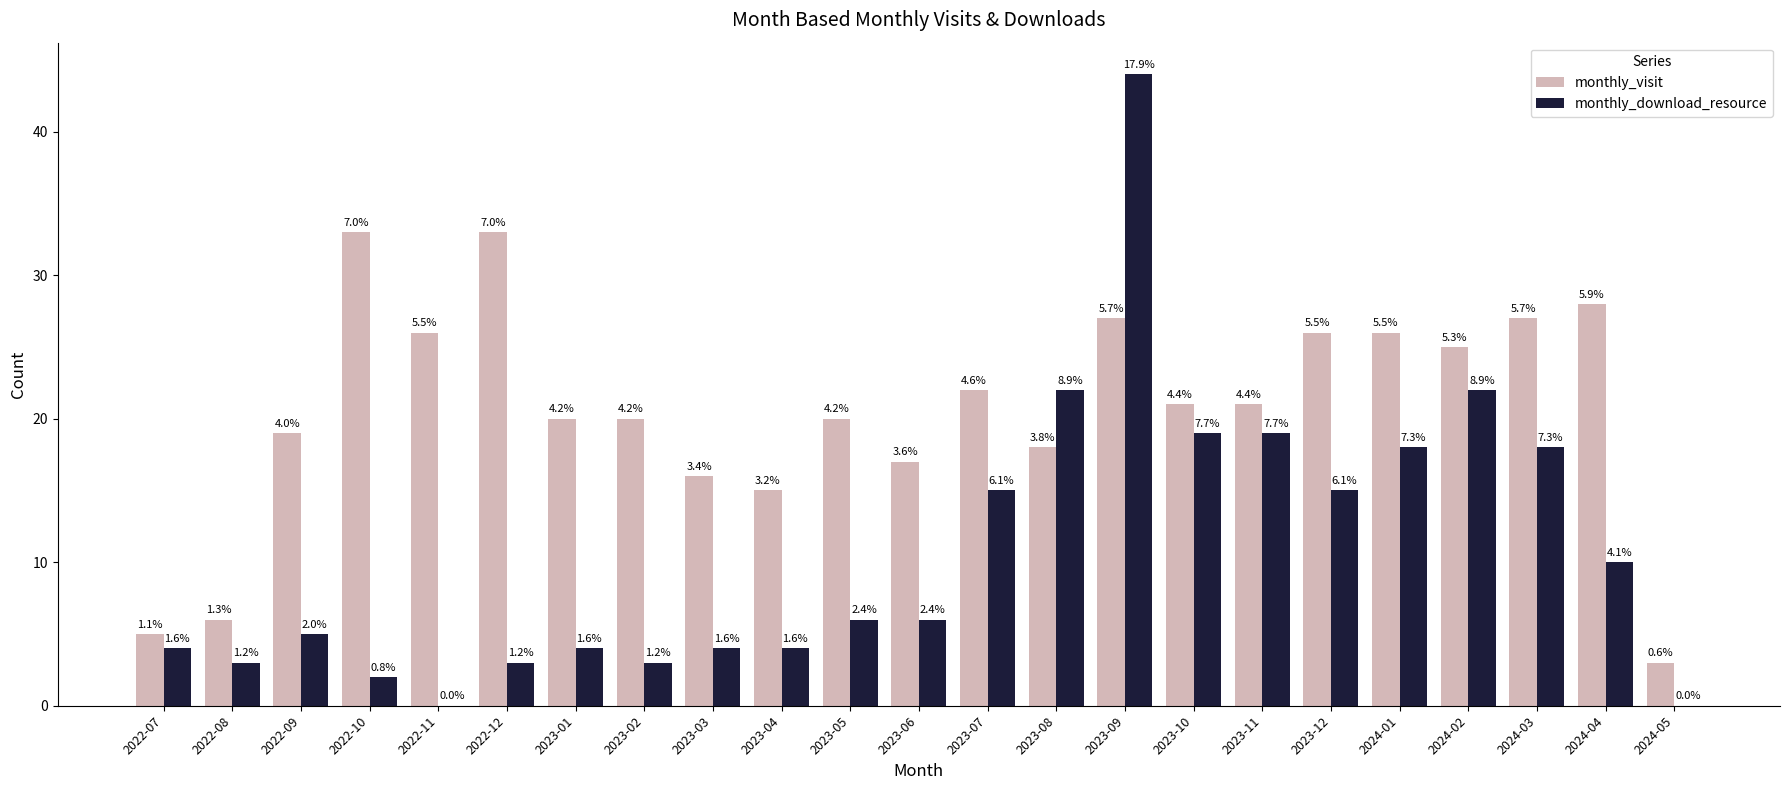

At which label does monthly_download_resource first exceed 6?

2023-07